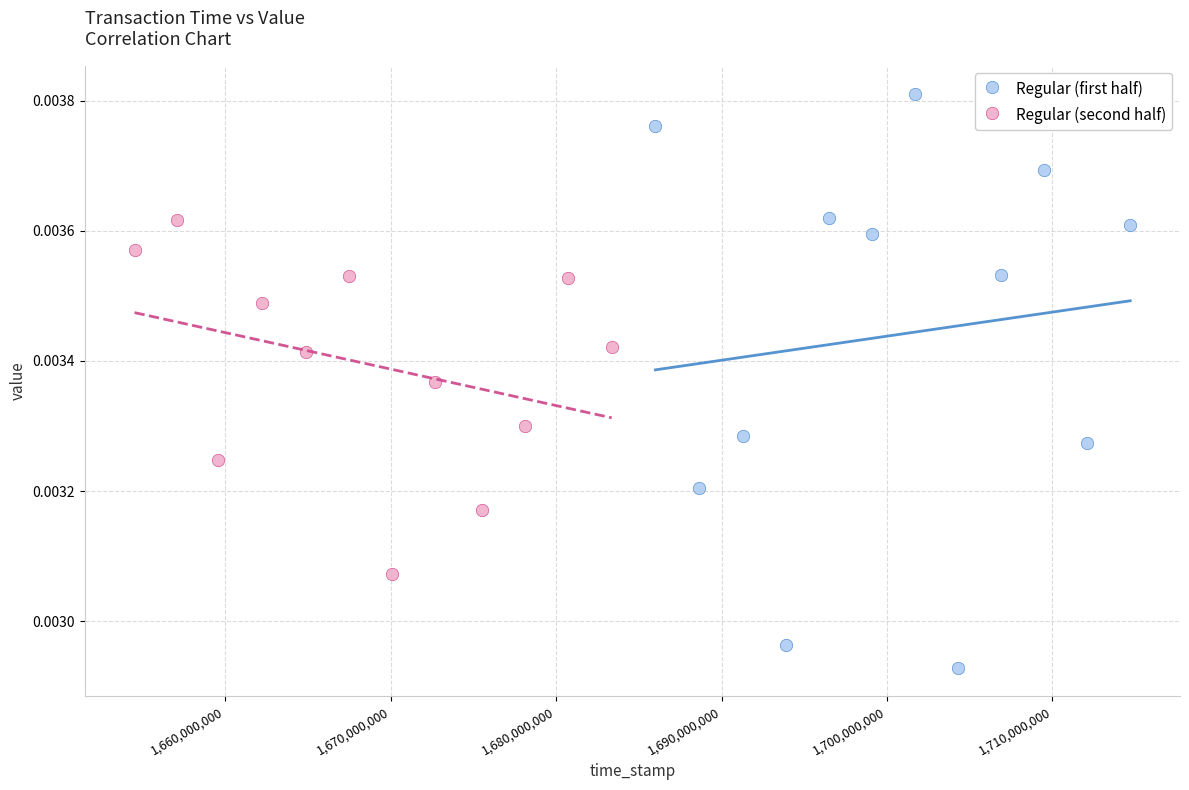

Which series has the largest Y range (max minus min)?

Regular (first half)